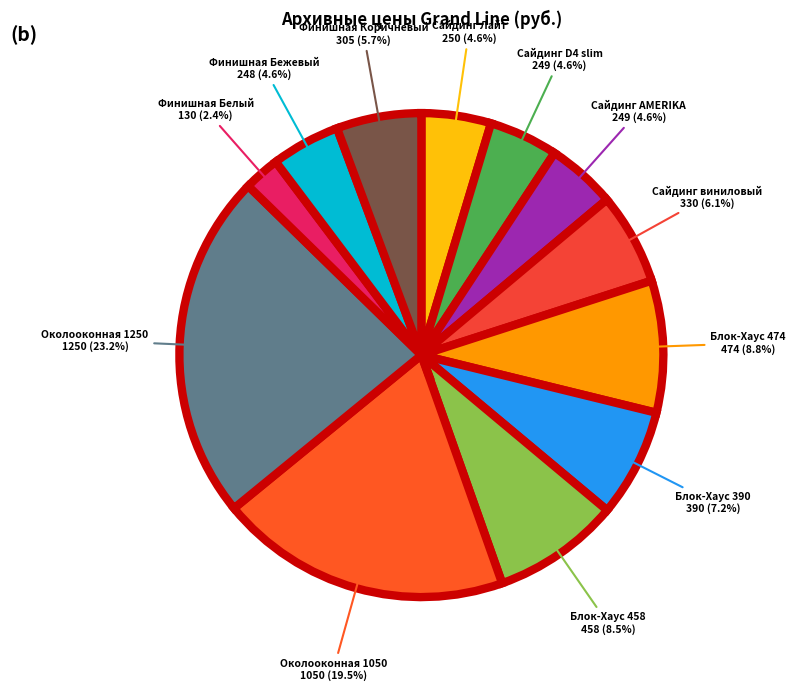

How many segments does this pie chart have?

12